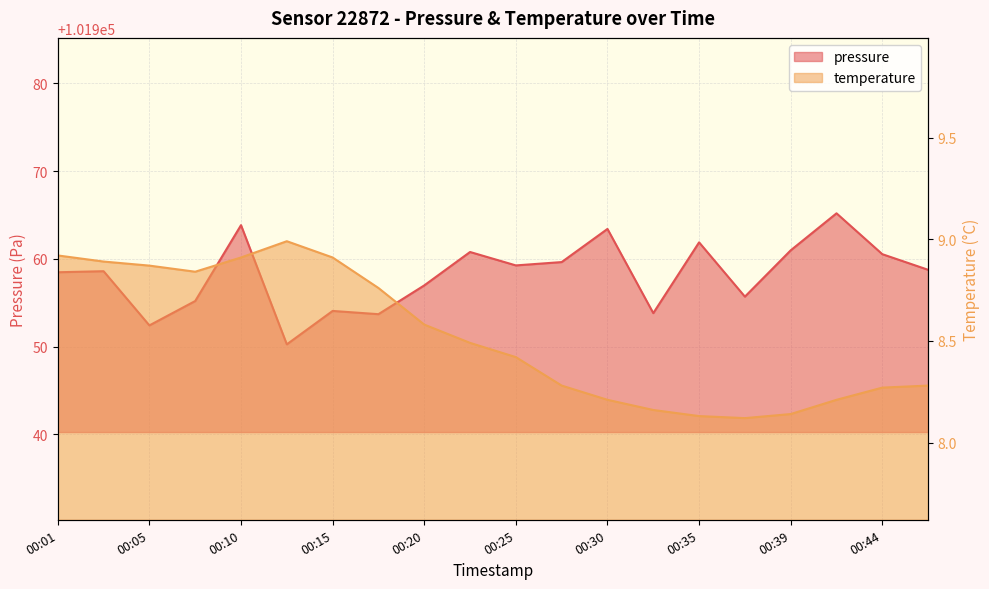

What is the value of the pressure point at the 11th from the left?

101959.2